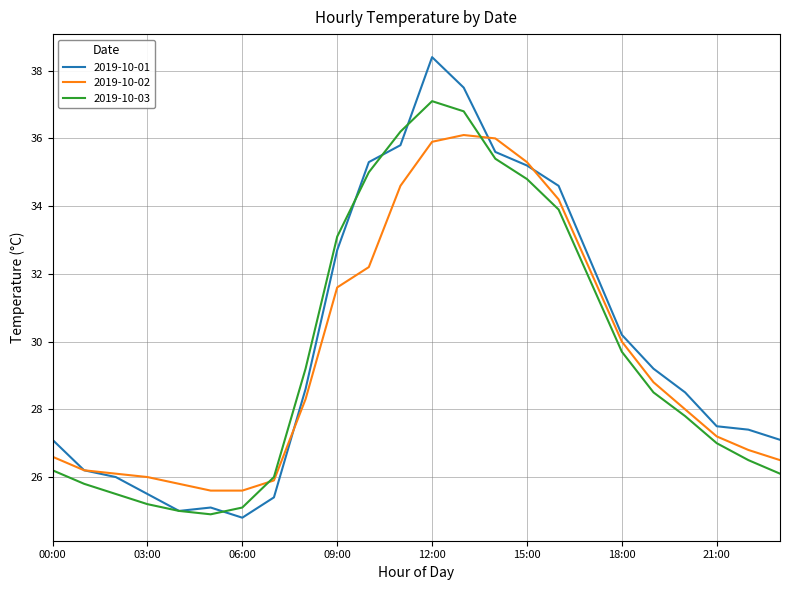

Which series ends up on top after the final intersection of 2019-10-02 and 2019-10-01?

2019-10-01